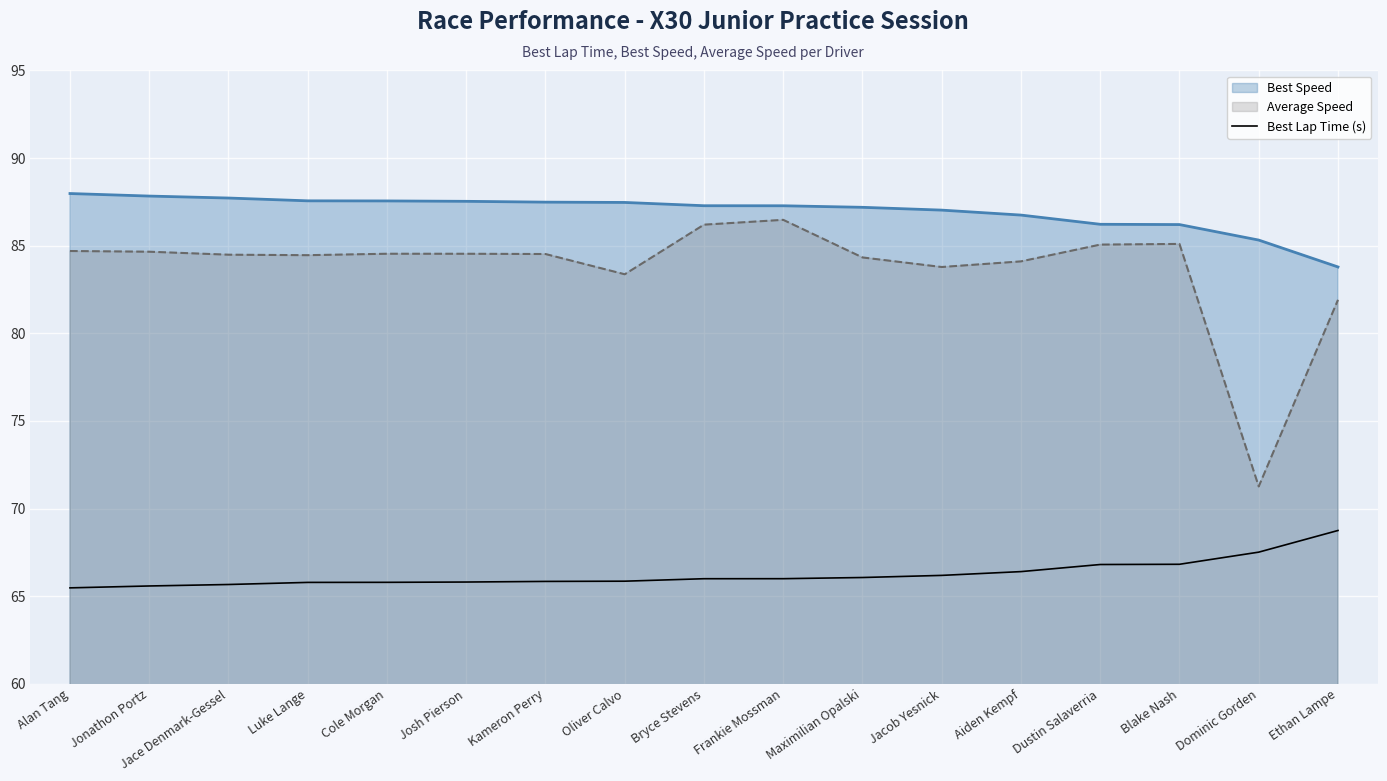

The value of Best Lap Time (s) at Luke Lange is 65.8. True or false?

True